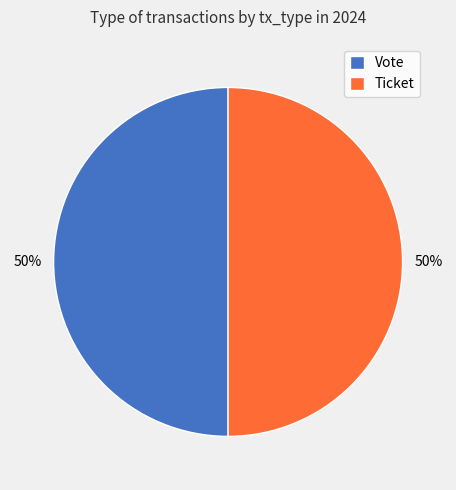

Do Vote and Ticket together represent more than half of the pie?

Yes